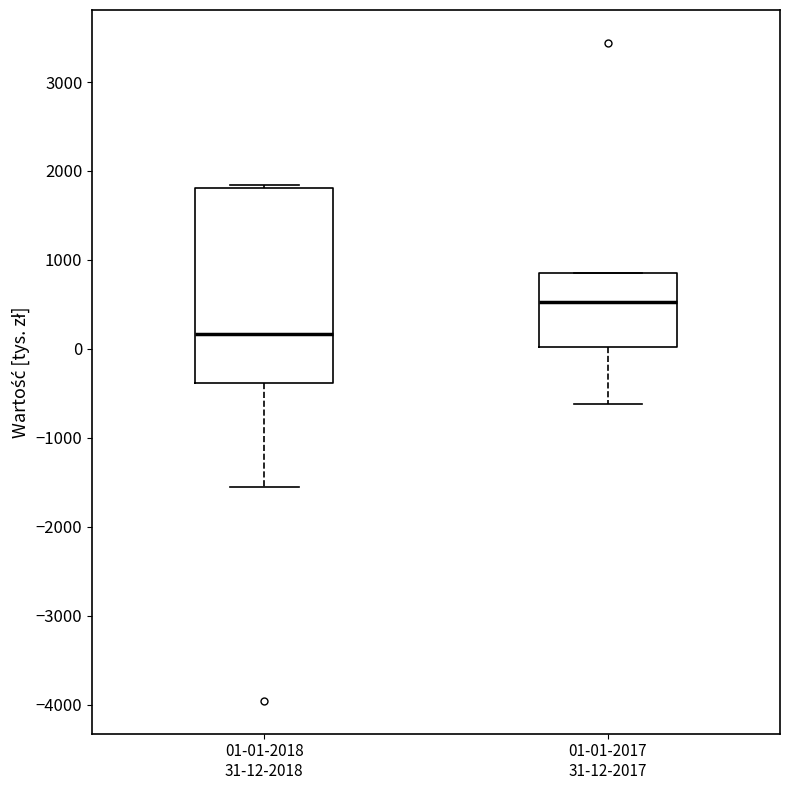

Which box has the highest median line?

01-01-2017 31-12-2017